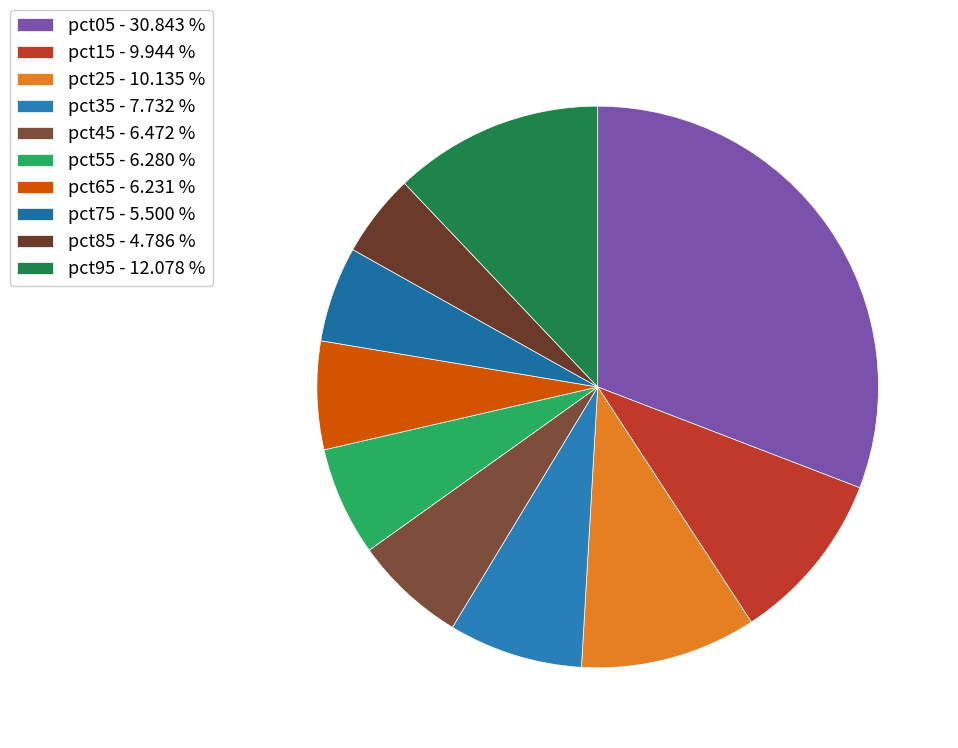

What percentage is NOT represented by pct35?

92.3%